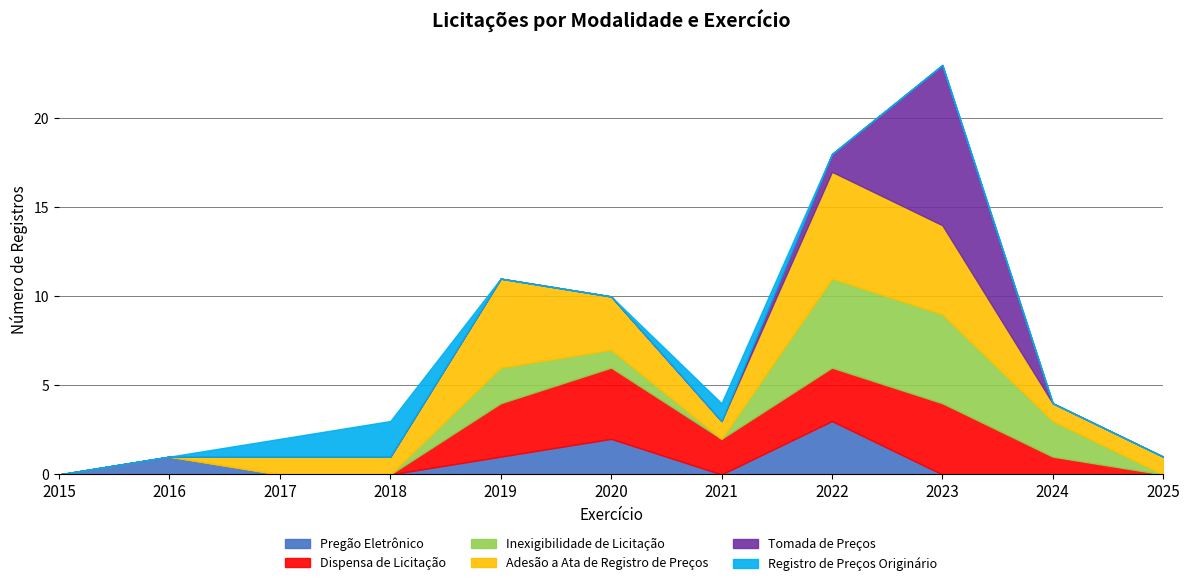

What is the approximate value of Dispensa de Licitação at 2020?

4